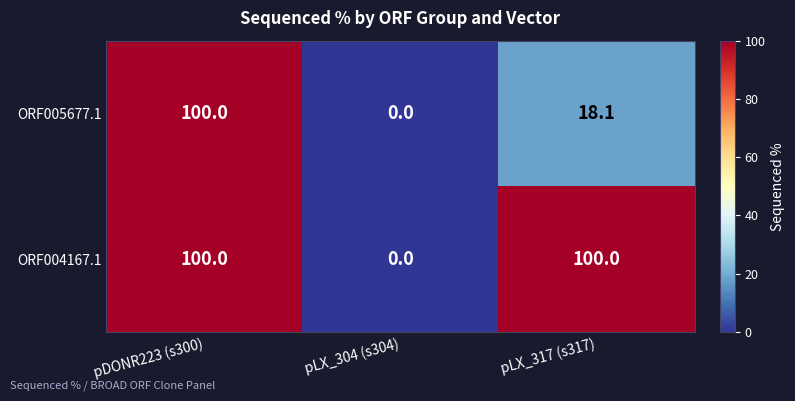

What is the average value of the ORF004167.1 series?

66.7